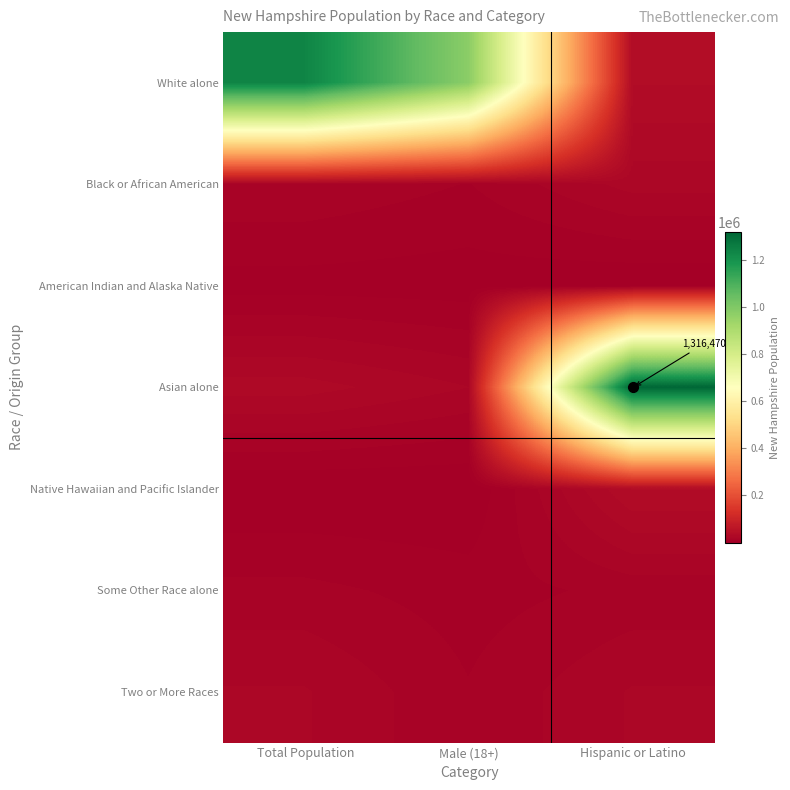

The value of Asian alone at Total Population is 28407. True or false?

True